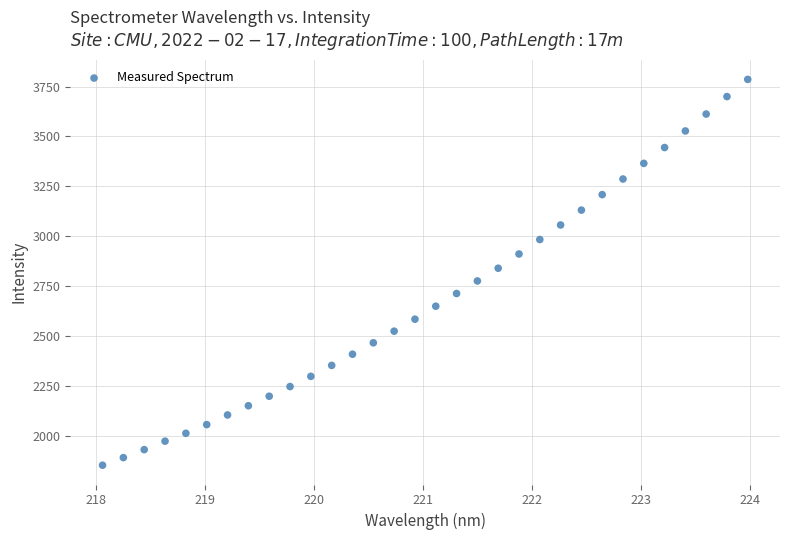

What is the range of X values (max minus min)?

5.9